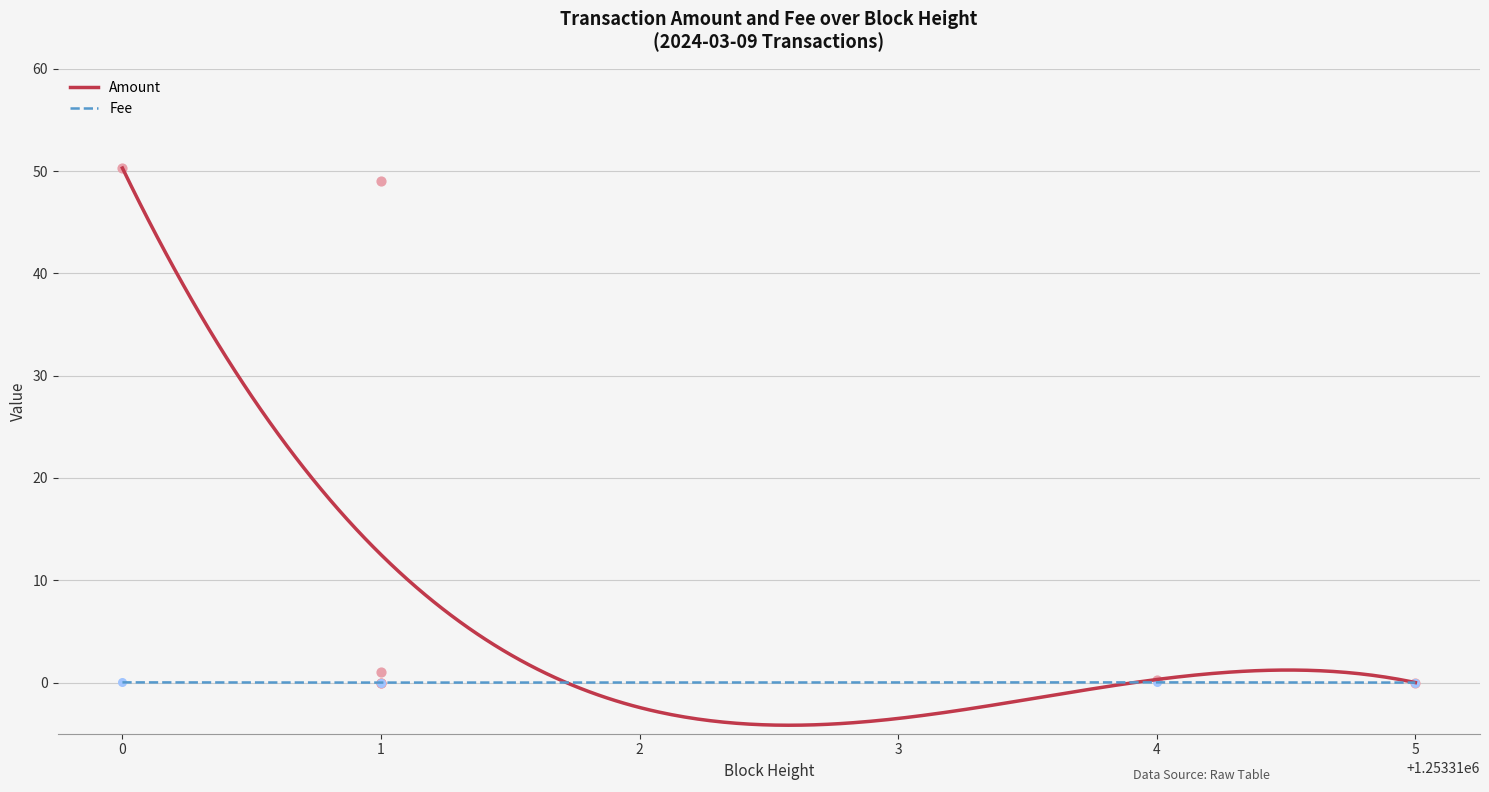

Which series contains the lowest Y value?

Amount